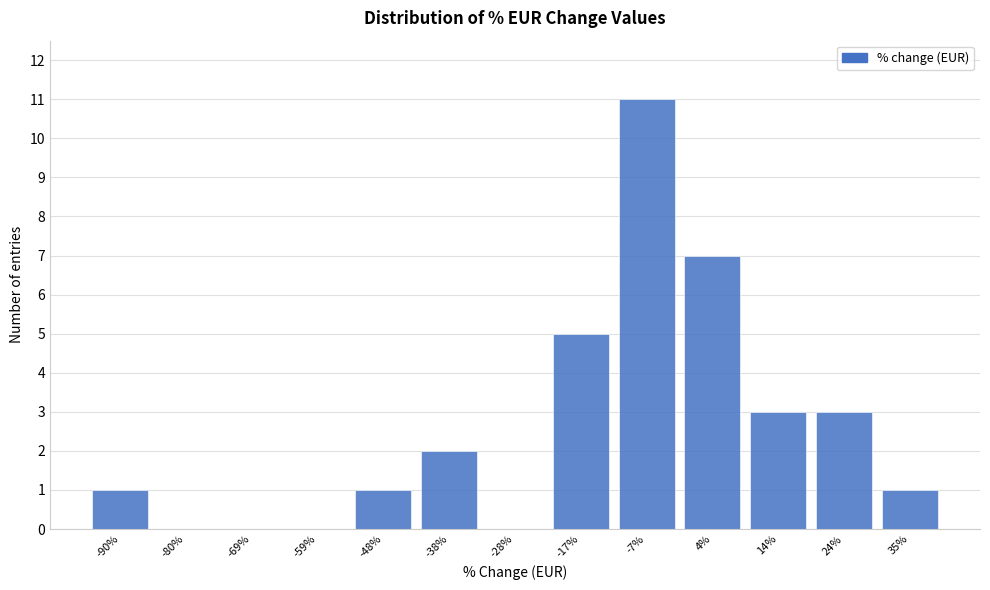

Reading right to left, extract all data points from this chart.

35%=1	24%=3	14%=3	4%=7	-7%=11	-17%=5	-28%=0	-38%=2	-48%=1	-59%=0	-69%=0	-80%=0	-90%=1